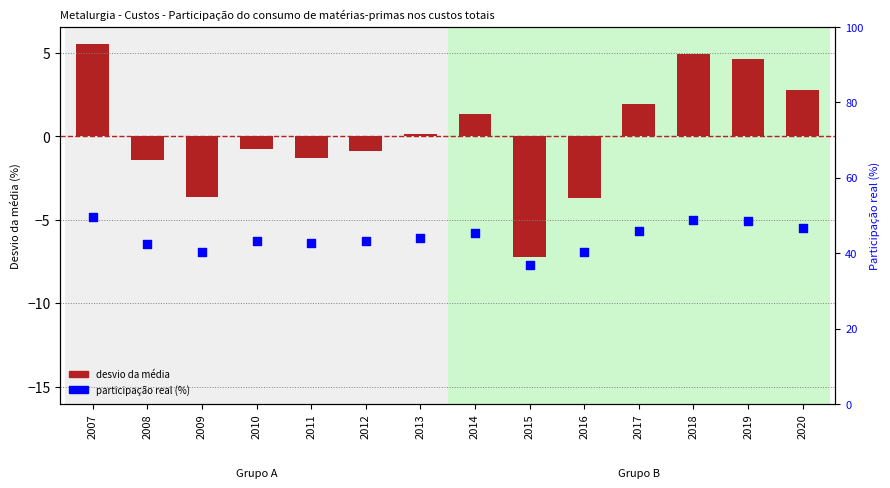

Which series contains the highest Y value?

% participation